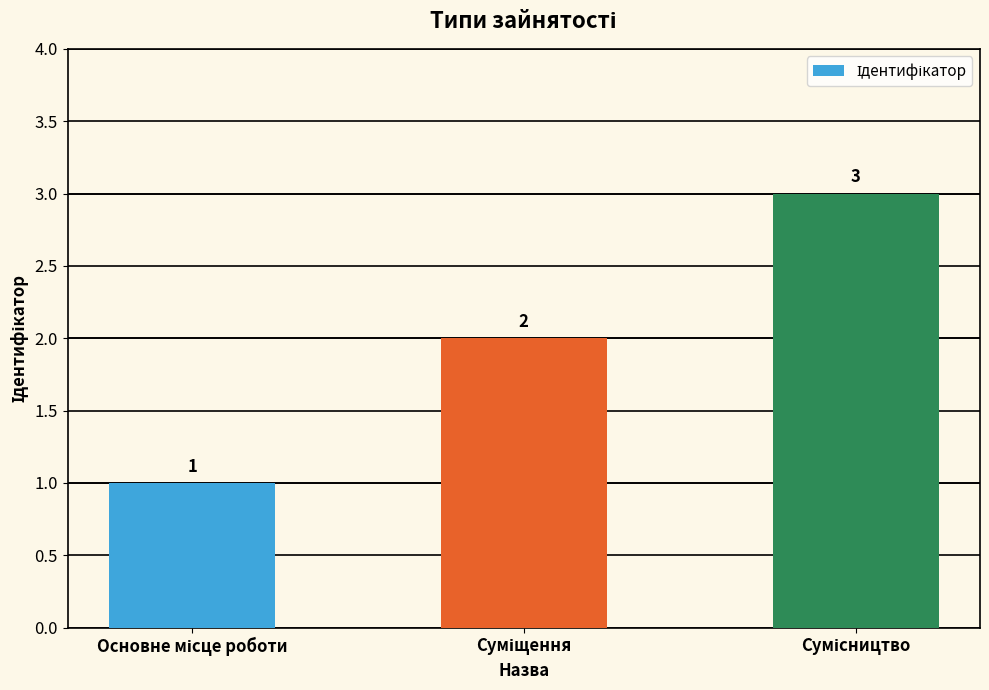

Reading left to right, what are all the values shown in this chart?

1	2	3